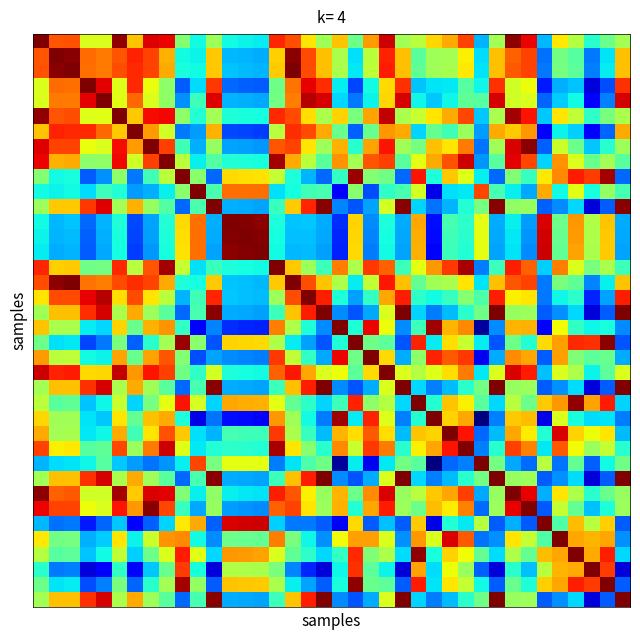

How many distinct data groups are displayed?

38